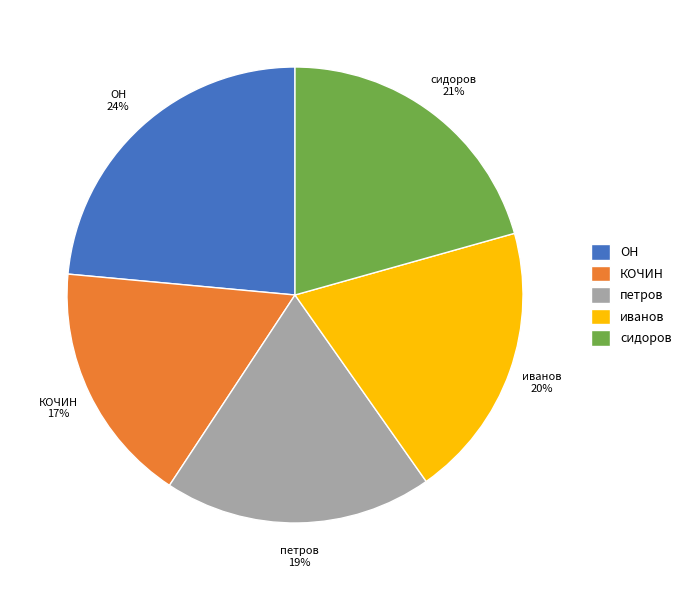

Between ОН and петров, which is larger?

ОН